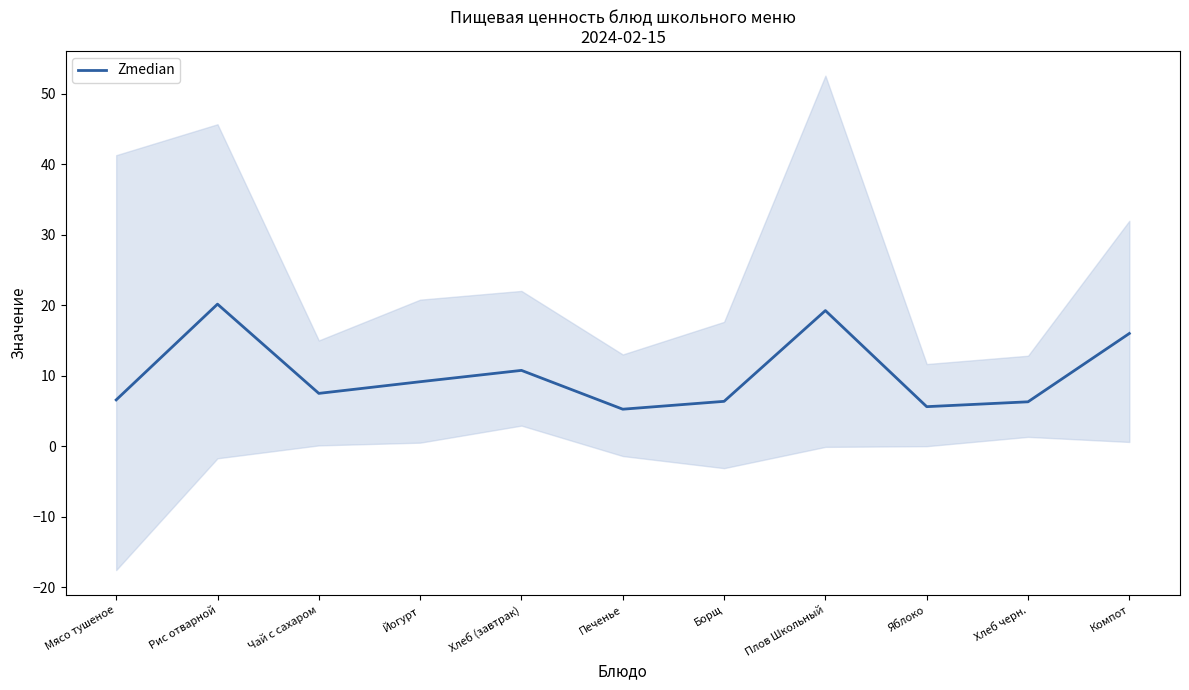

Where is the first local maximum?

Рис отварной